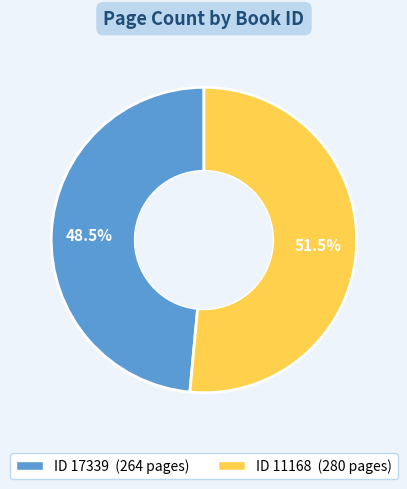

Is there a majority slice in this chart?

Yes